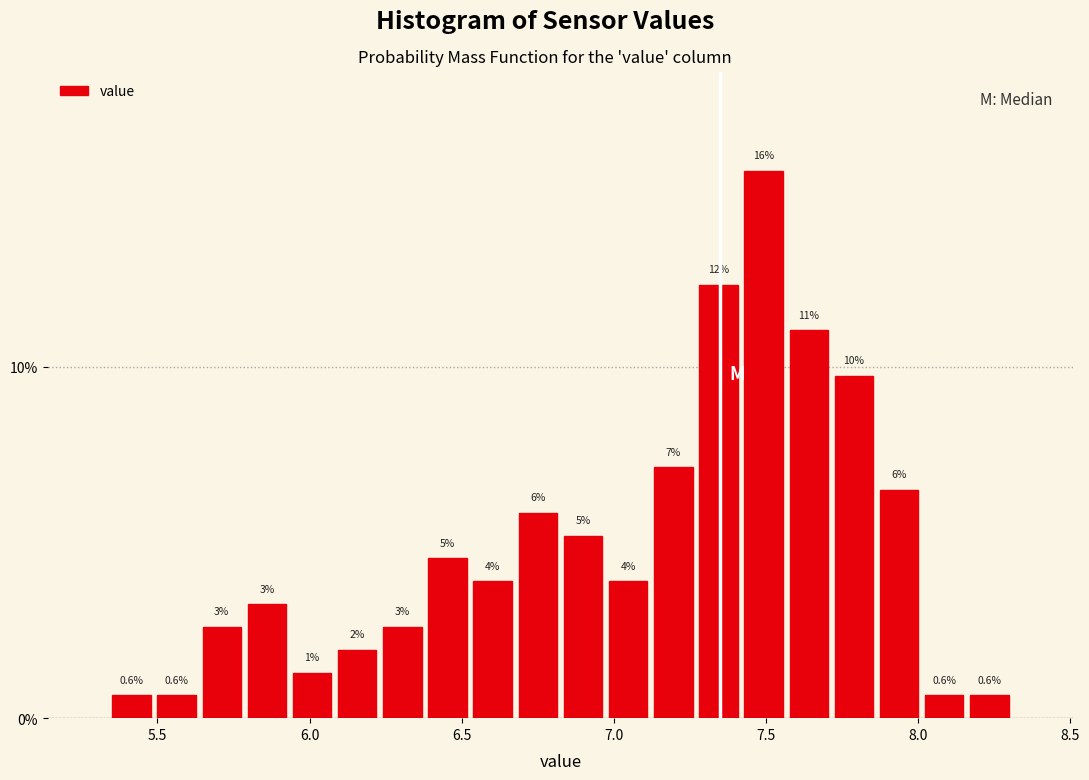

Around what value on the x-axis is the tallest bar? Give the approximate position of its centre, as read against the axis.

7.50